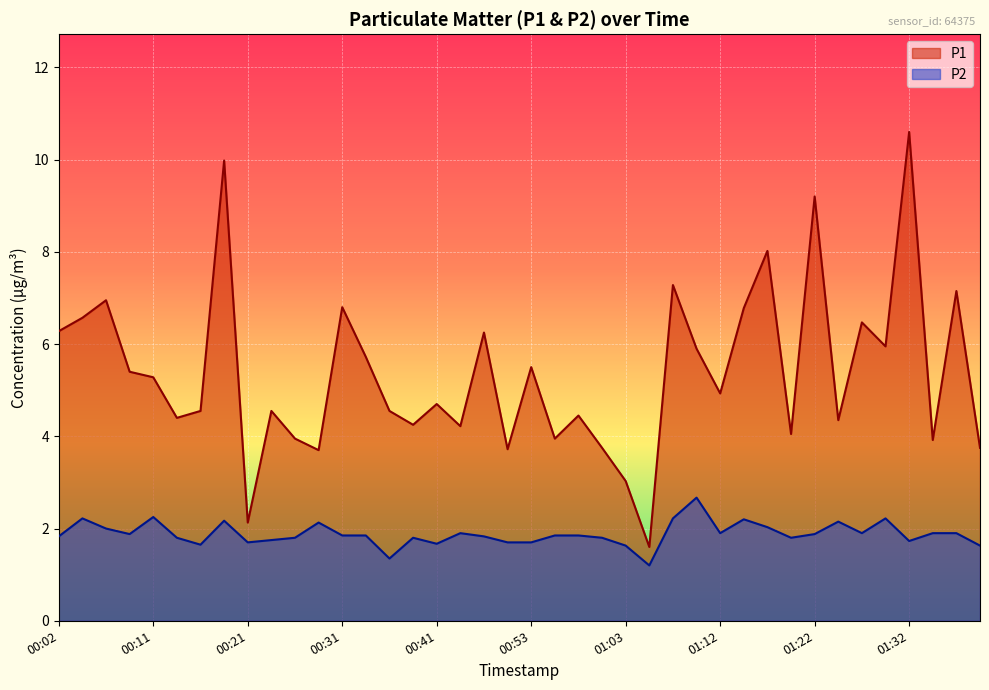

Rank the series at 00:09 from highest to lowest value.

P1, P2